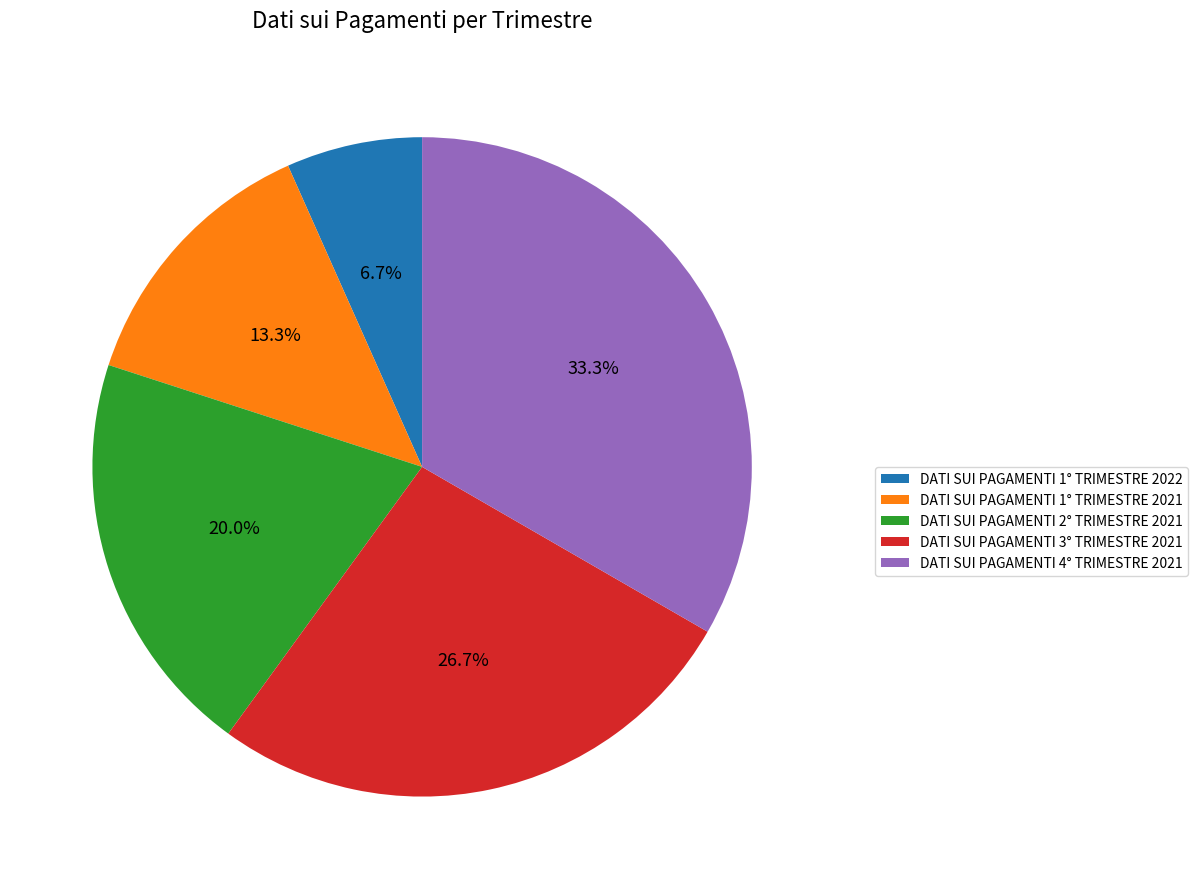

To the nearest percent, what is the difference between the largest and smallest slice percentages?

27%